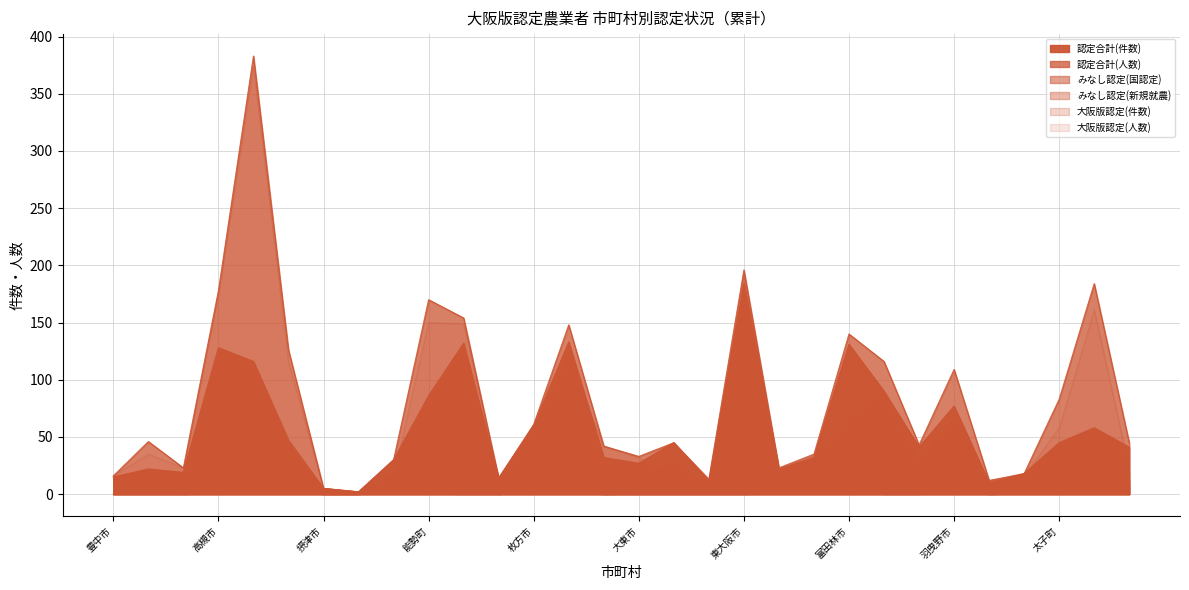

Which series has the widest spread of values?

認定合計(人数)